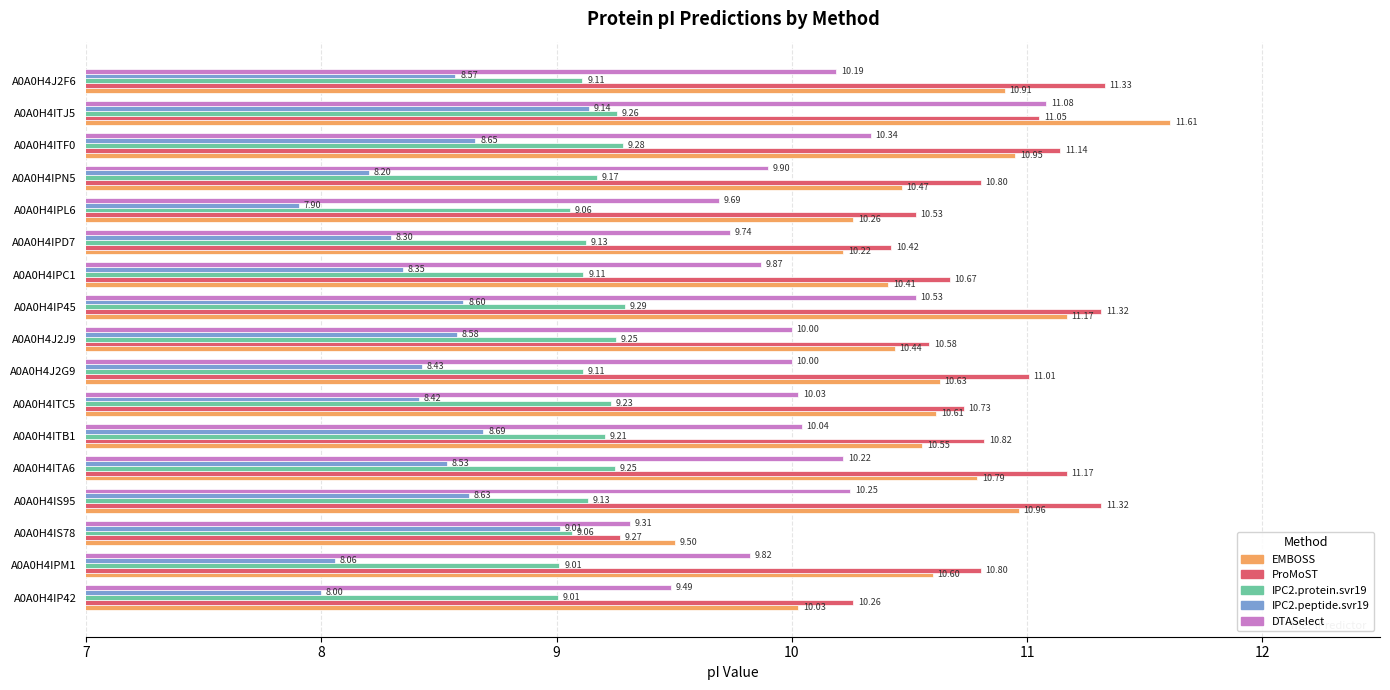

Which series has the largest range (max minus min)?

EMBOSS